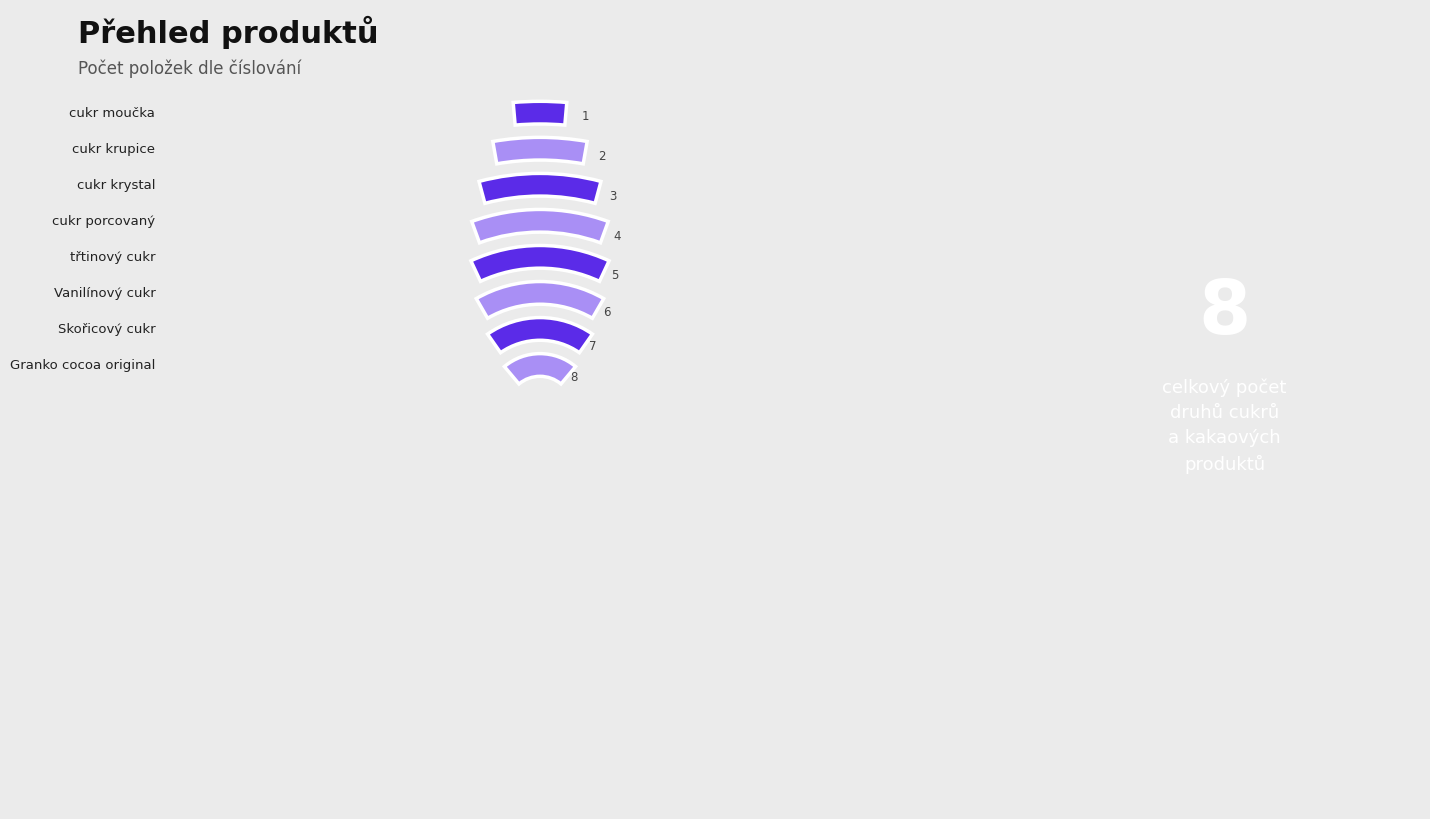

Which category has the smallest portion of the pie?

cukr moučka